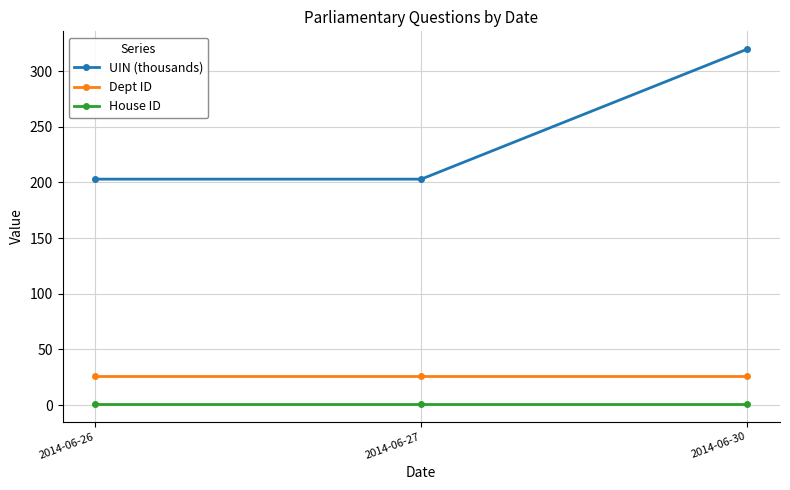

How many data points does each series have?

3